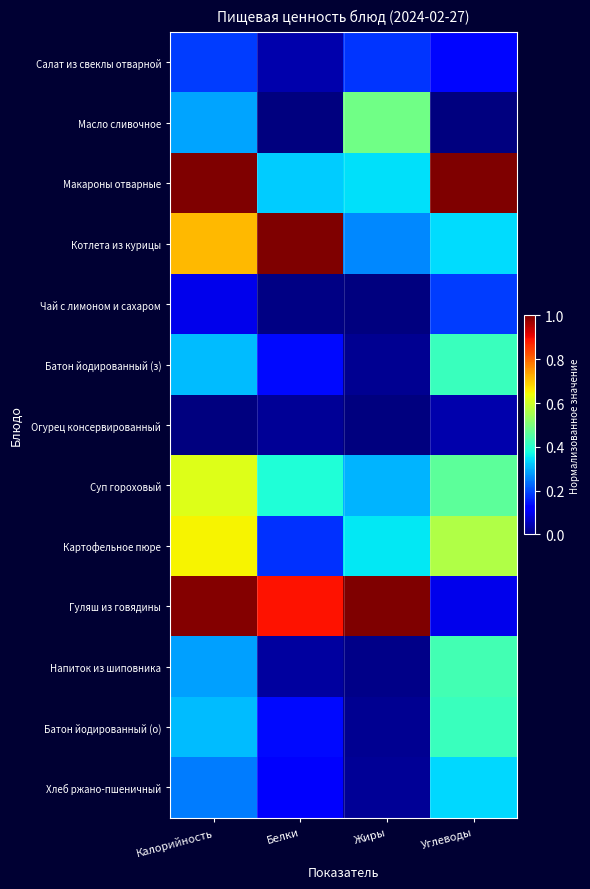

At which category does the chart reach its peak across all series?

Калорийность